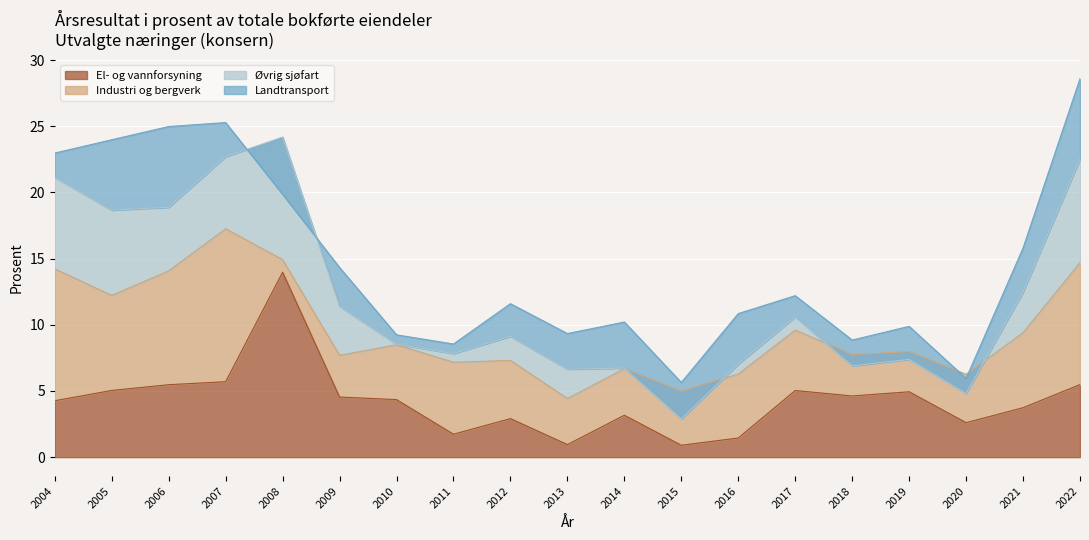

True or false: Industri og bergverk has a value of 1.3 at 2013.

False